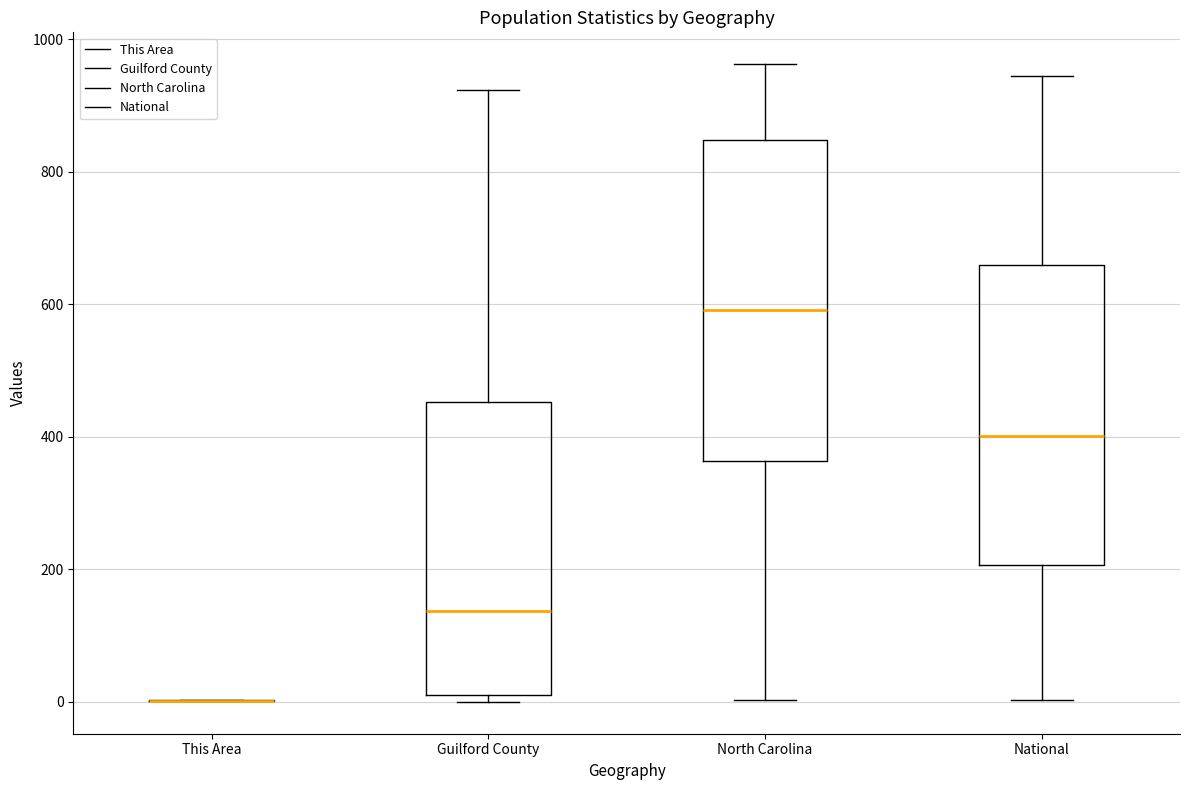

Reading left to right, transcribe this box plot: for each box, give where its median line is, the range the box spans, and where its two whiskers end, as read against the y-axis. The values are not printed on the chart, so give them approximately, as read against the axis.

This Area: box collapsed to a line at 0, whiskers 0 to 0
Guilford County: median 140, box 20 to 460, whiskers 0 to 920
North Carolina: median 600, box 360 to 840, whiskers 0 to 960
National: median 400, box 200 to 660, whiskers 0 to 940